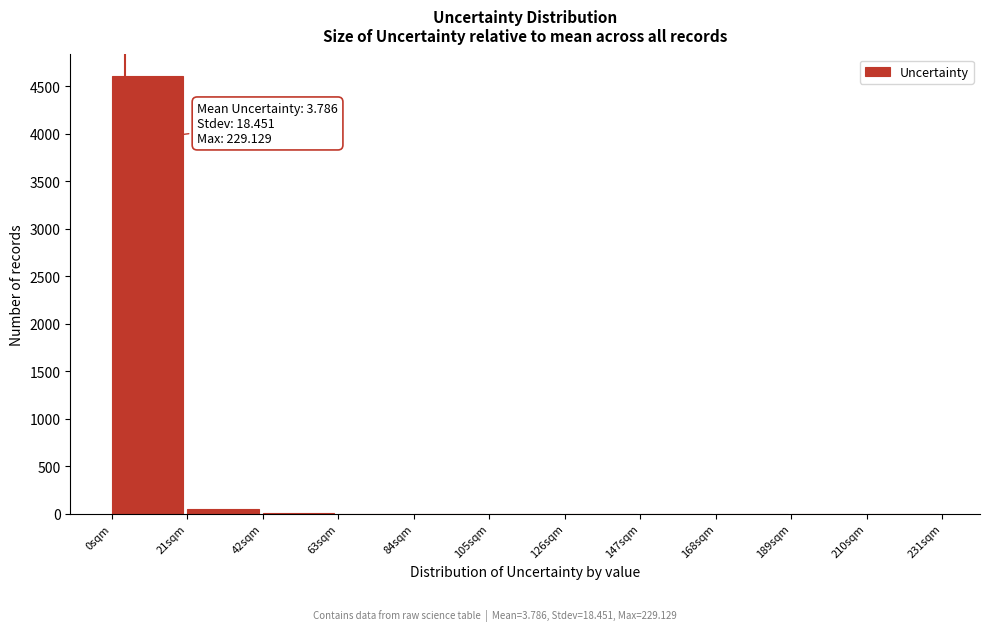

Over which range of the x-axis is the bar tallest?

0 to 21